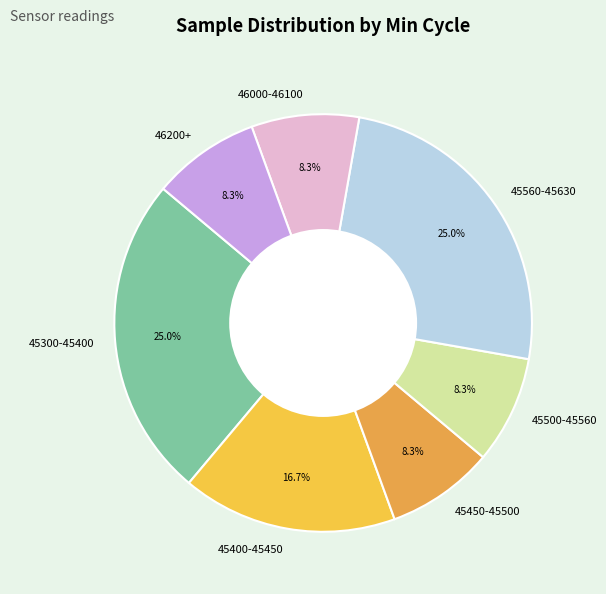

Does 45450-45500 account for over 50% of the chart?

No